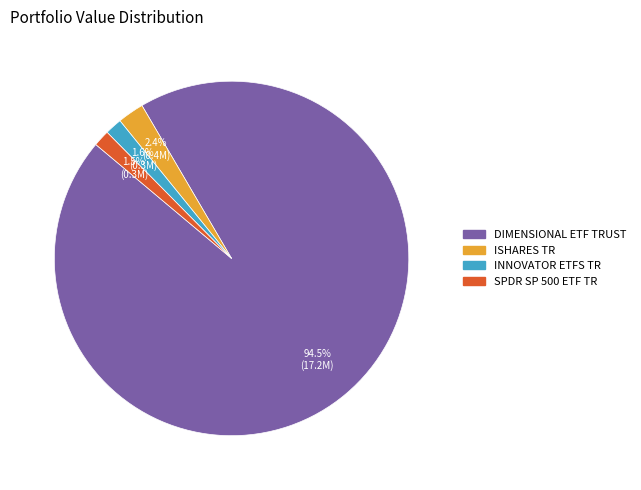

How many slices are in this pie chart?

4